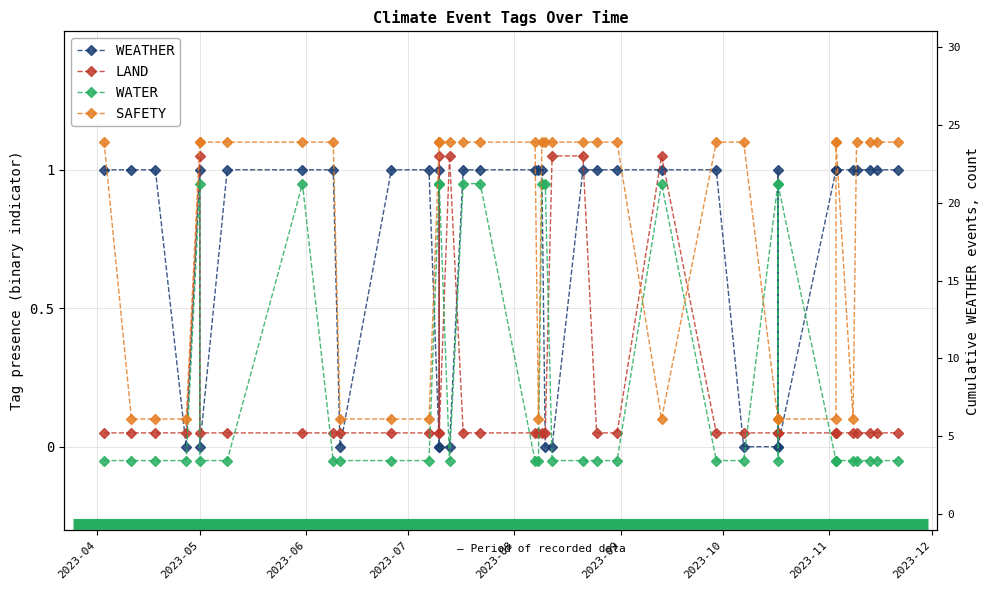

What is the difference between the WATER values at 2023-08 and 23?

1.0